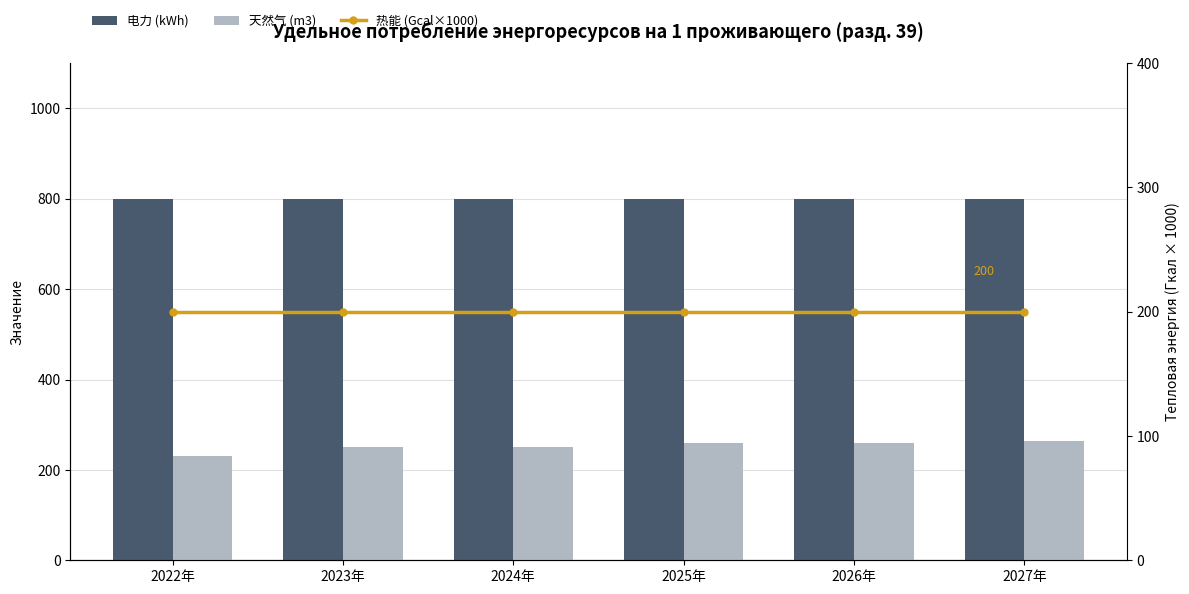

What is the total value across all series at 2023年?

1250